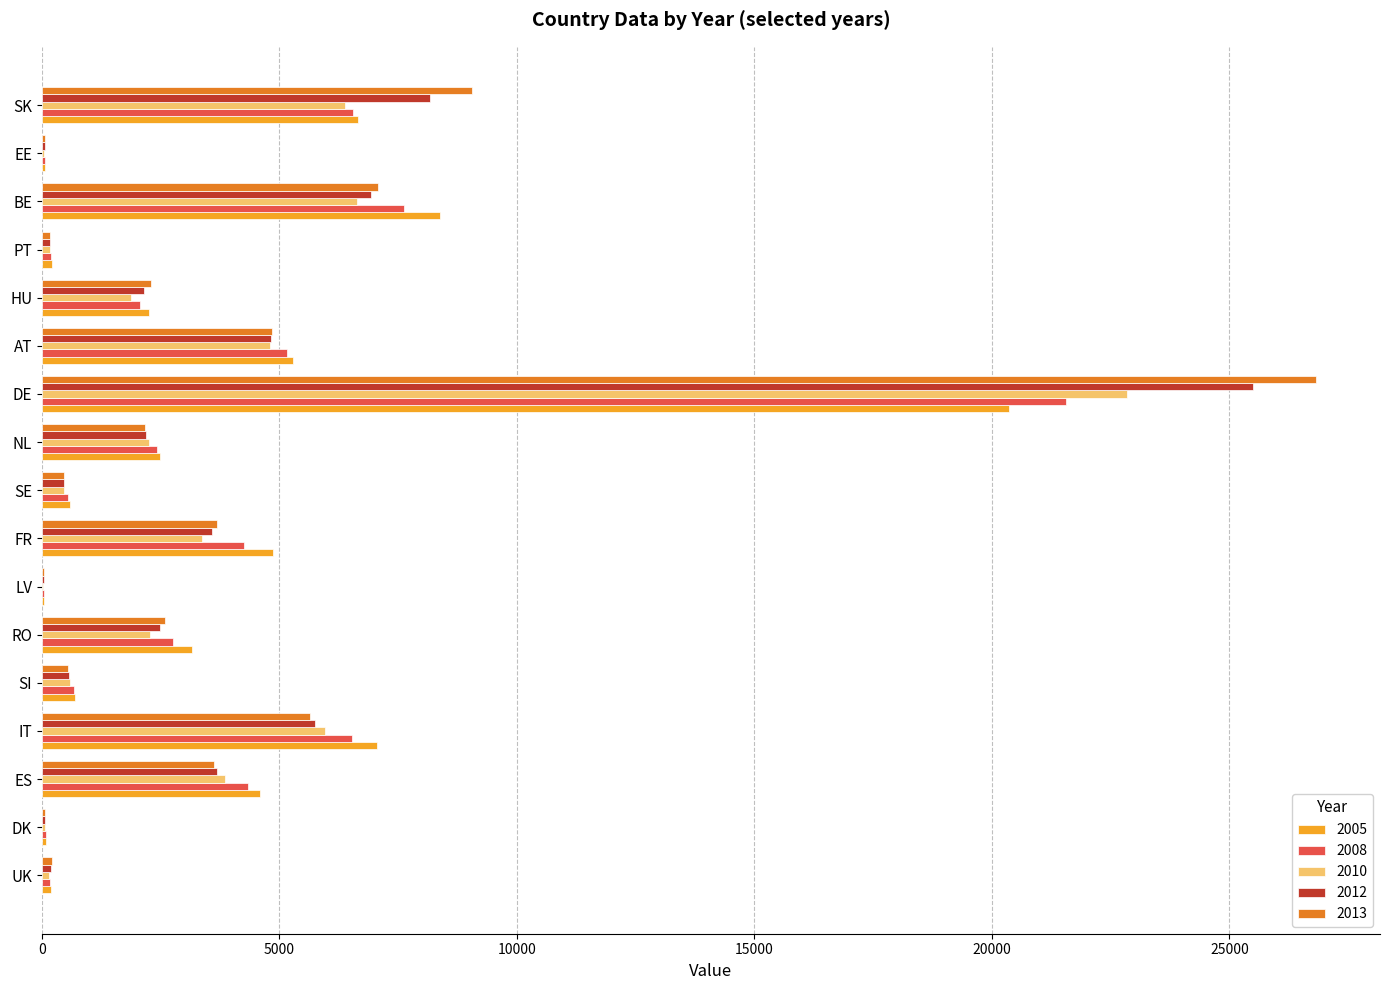

Between NL and DE, which series saw the biggest shift?

2013